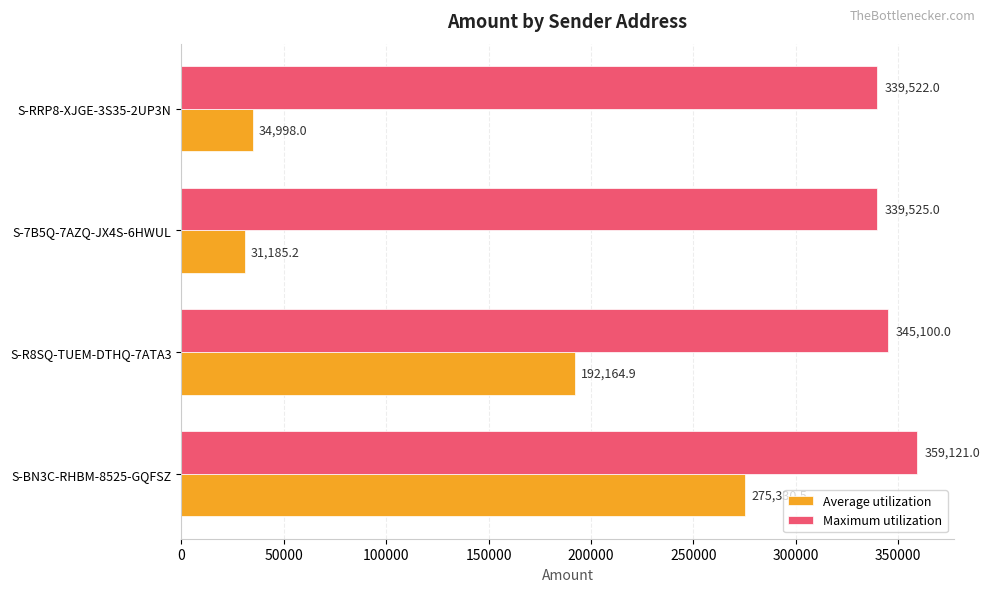

At which category is the sum across all series the highest?

S-BN3C-RHBM-8525-GQFSZ